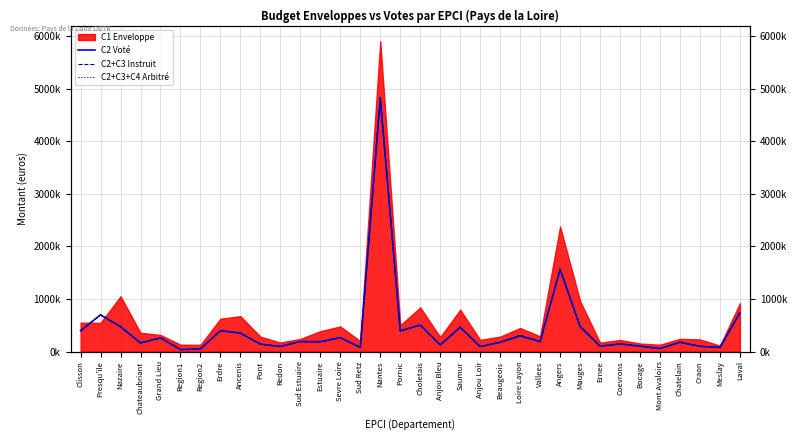

What is the label of the 28th point from the left?

Coevrons